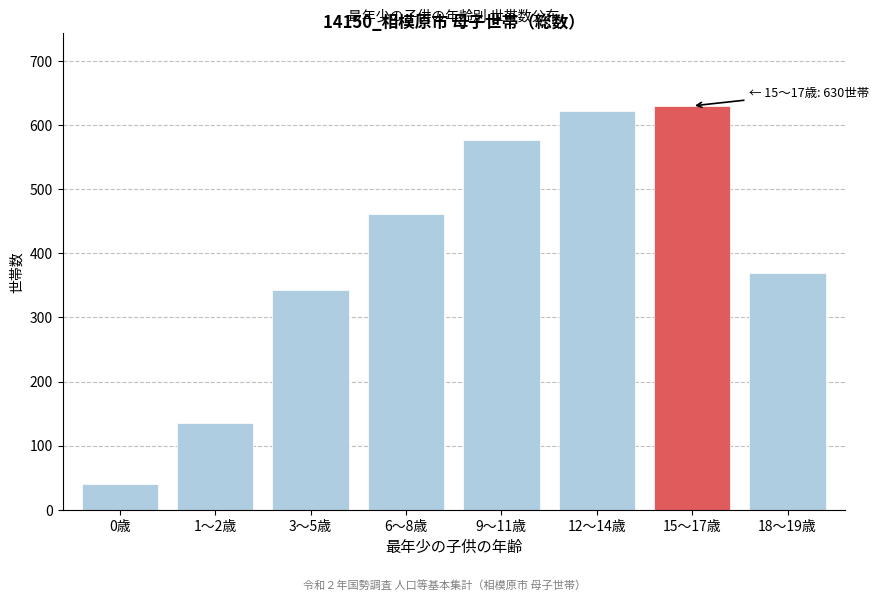

Reading right to left, what are all the values shown in this chart?

18～19歳=370	15～17歳=630	12～14歳=622	9～11歳=577	6～8歳=461	3～5歳=343	1～2歳=135	0歳=40